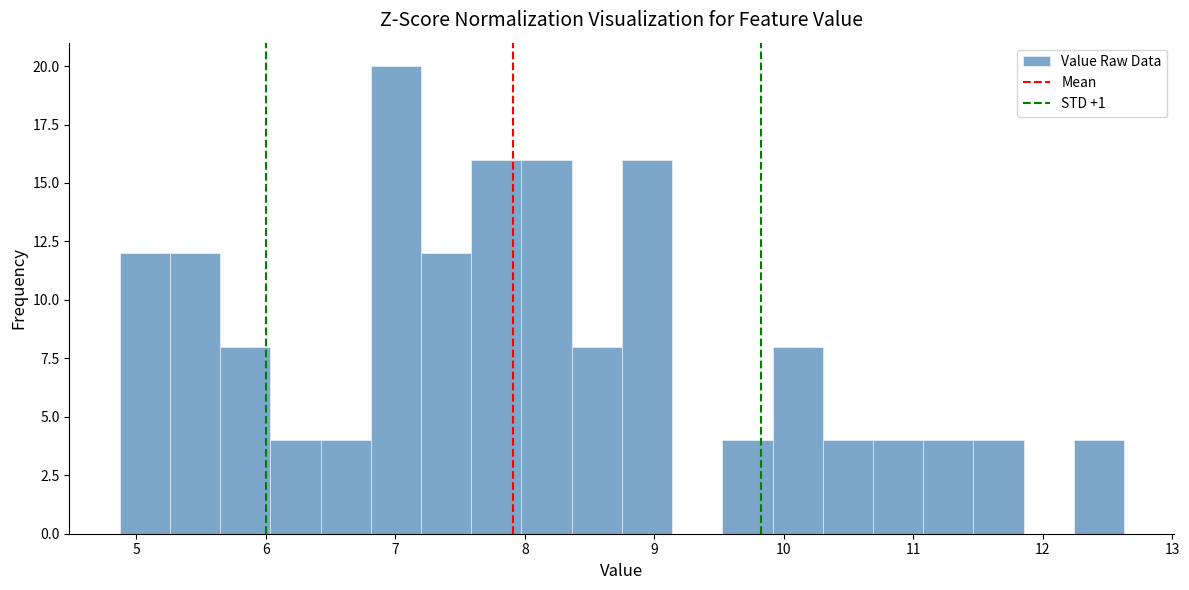

Read against the x-axis, roughly where is the centre of the tallest bar?

7.0